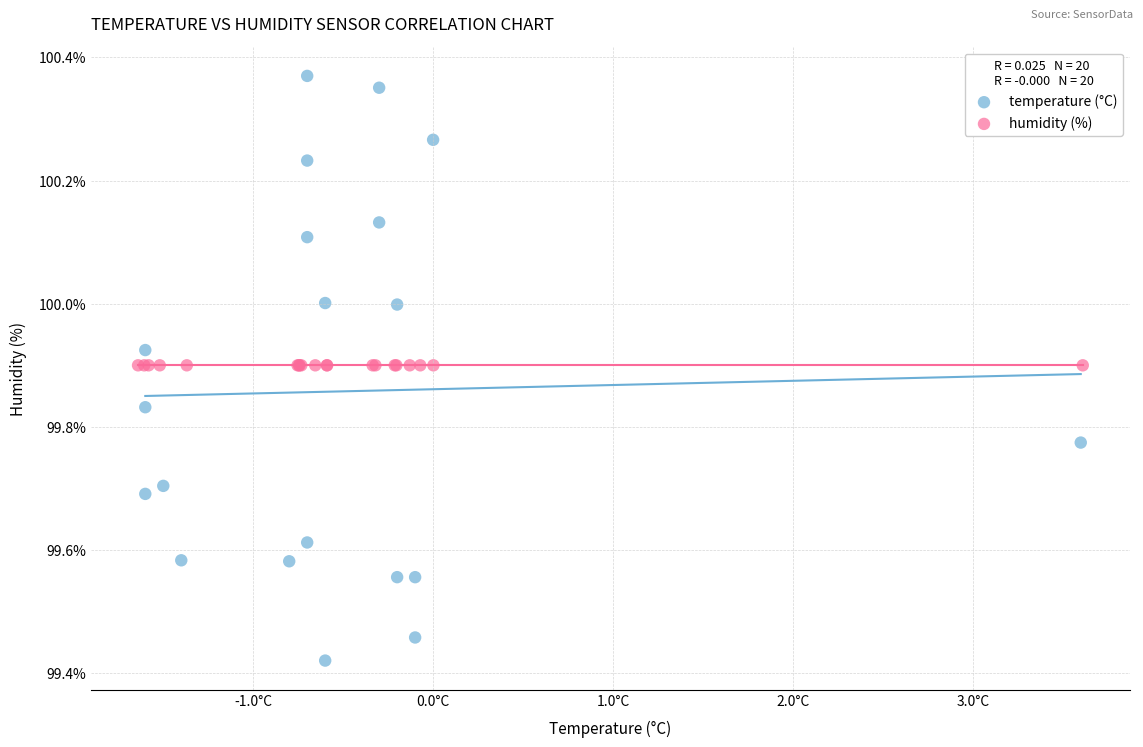

Which series contains the lowest Y value?

temperature (°C)